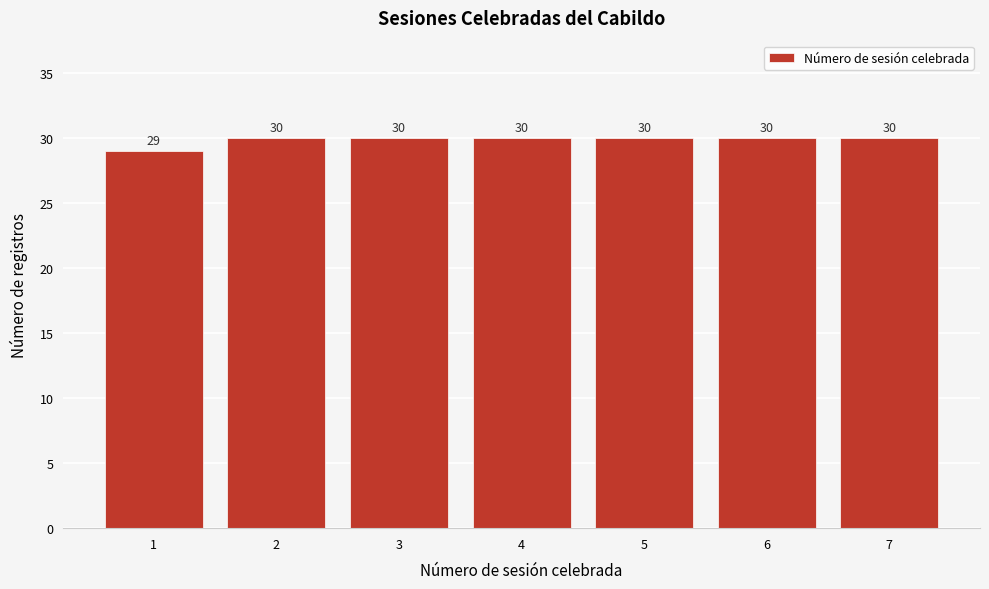

Reading left to right, list all the values displayed in this chart.

29	30	30	30	30	30	30